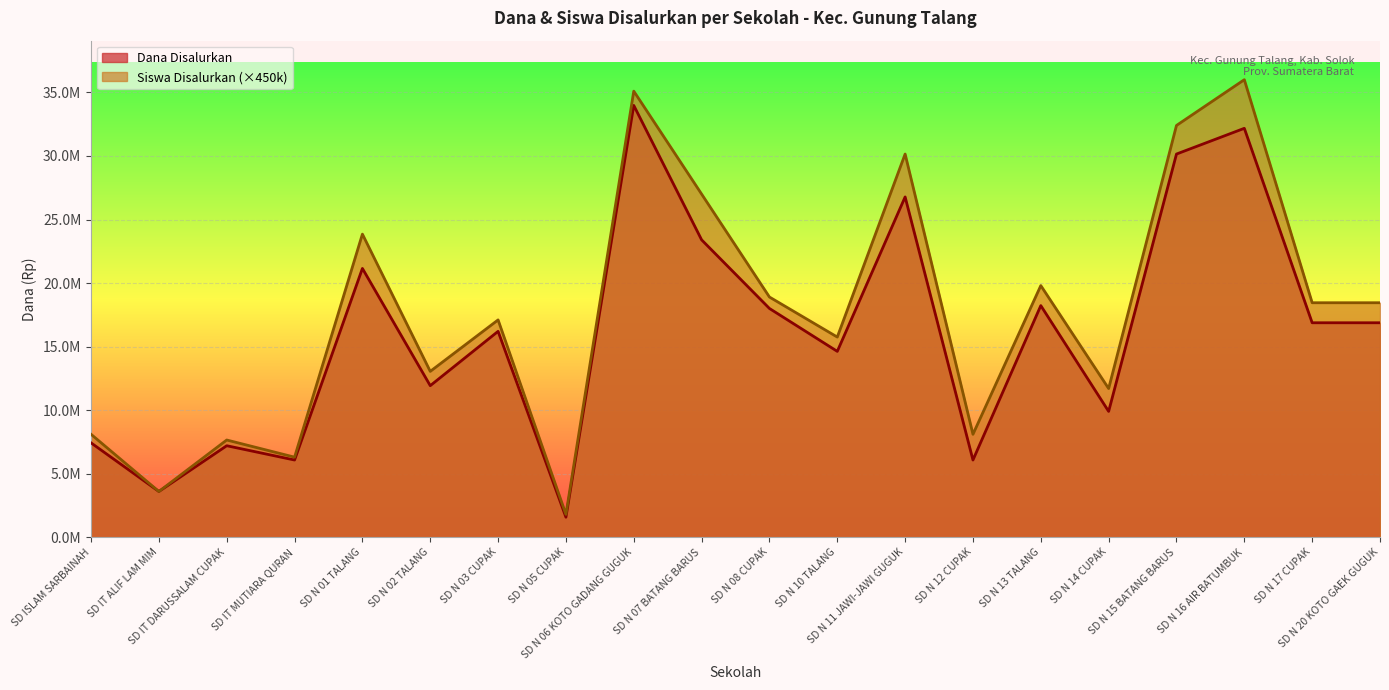

Is it true that Siswa Disalurkan equals 30150000 at SD N 11 JAWI-JAWI GUGUK?

True